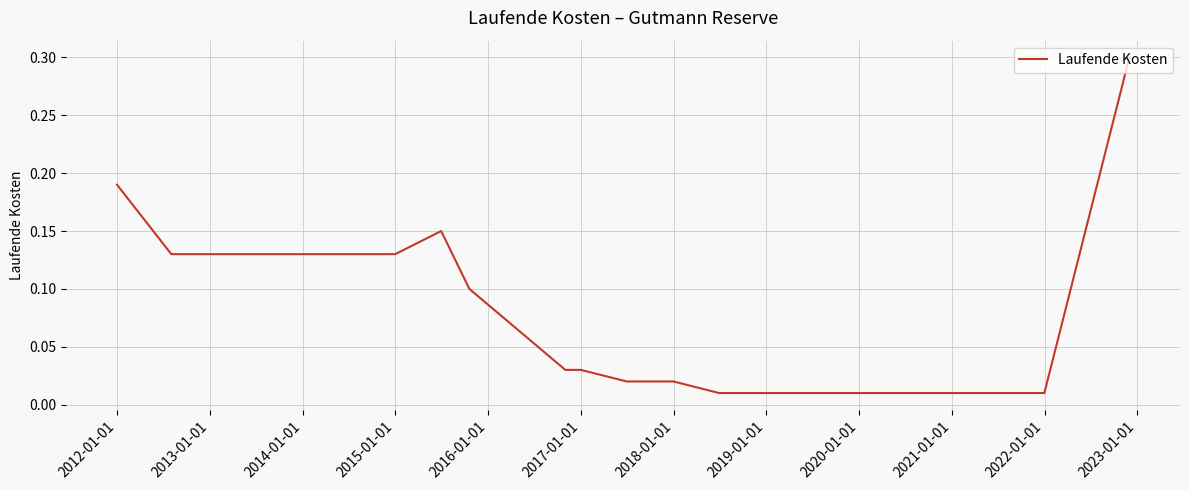

What is the difference between the maximum and minimum values?

0.3